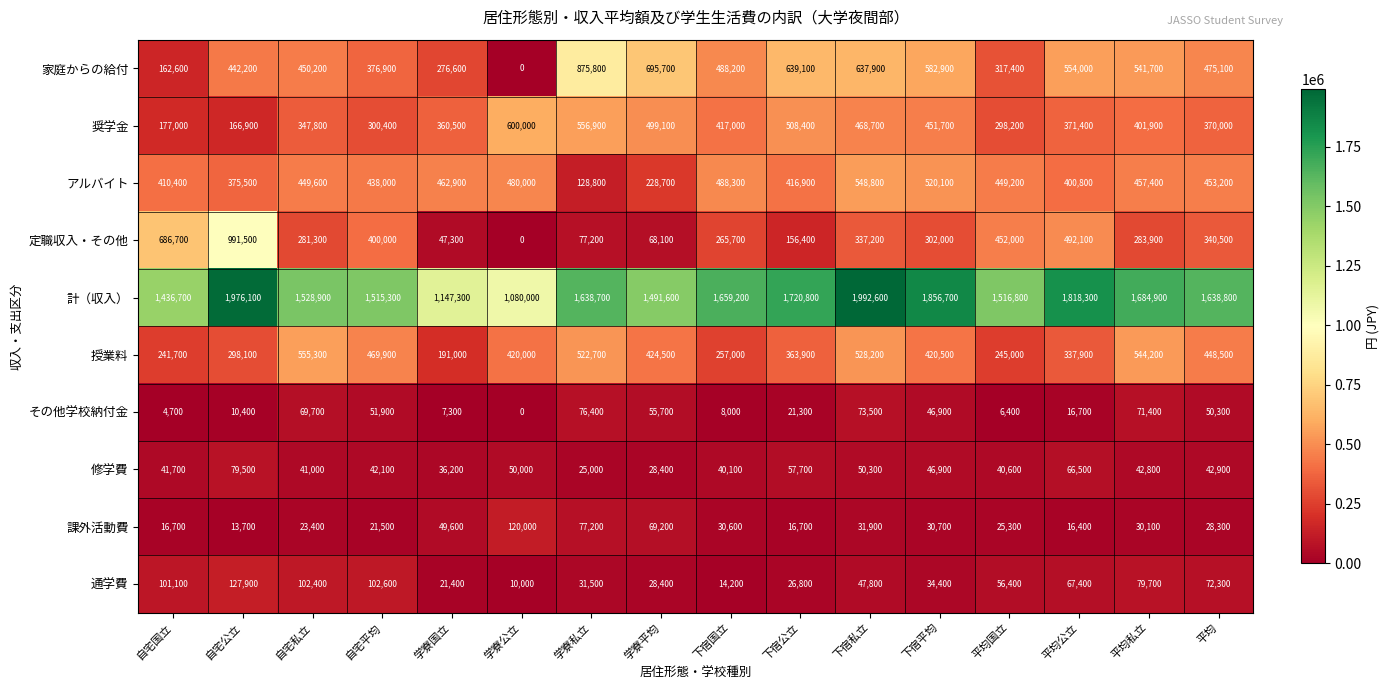

The value of 計（収入） at 平均国立 is 1516800. True or false?

True